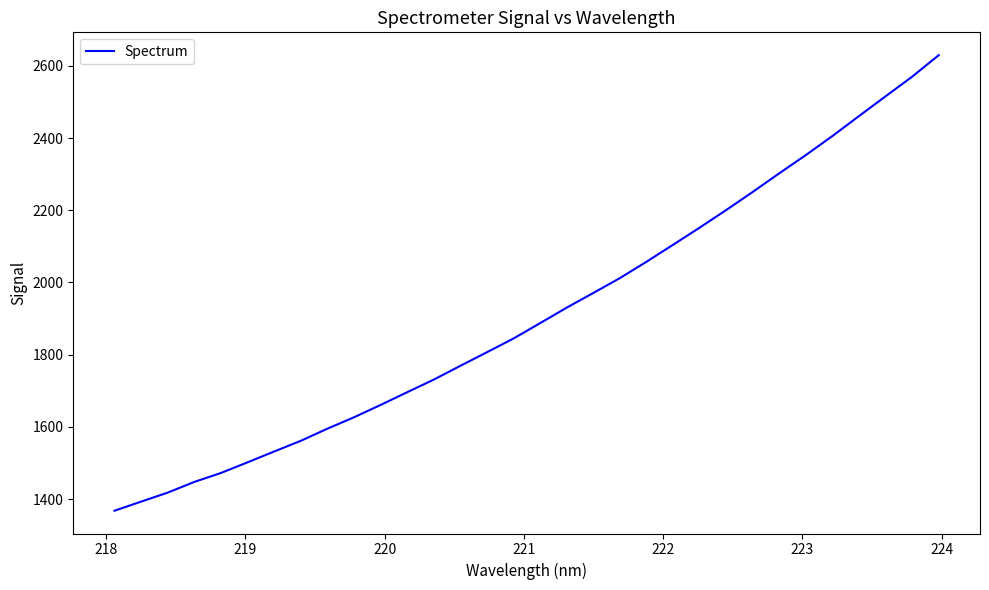

Does the chart have visible grid lines?

No